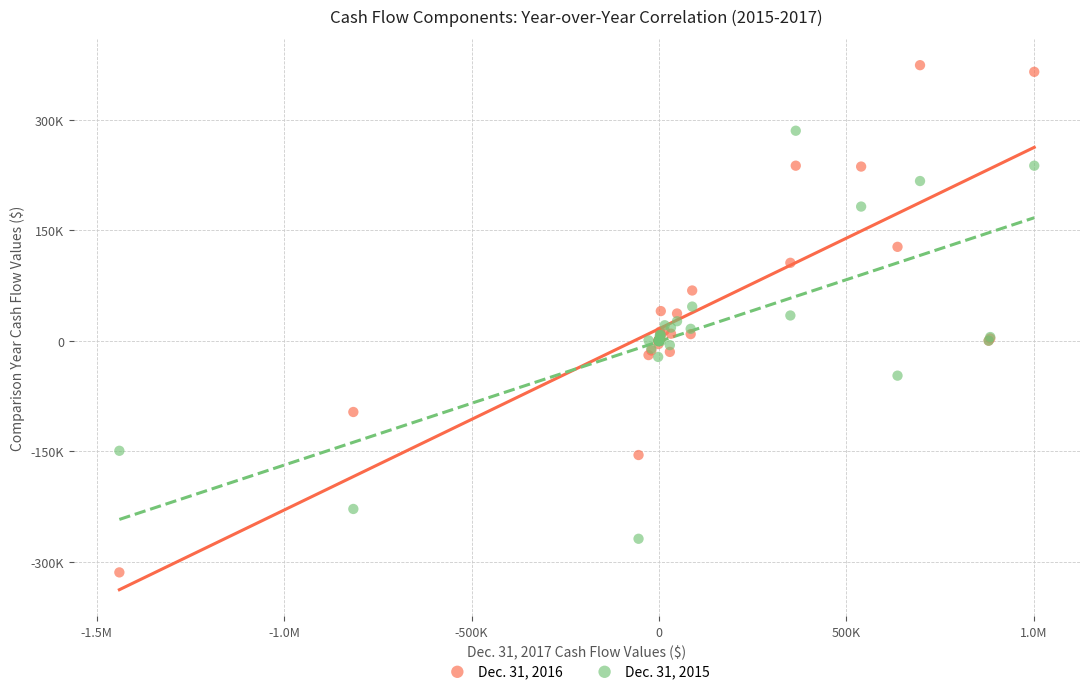

What are all the series names shown in the legend?

Dec. 31, 2016, Dec. 31, 2015